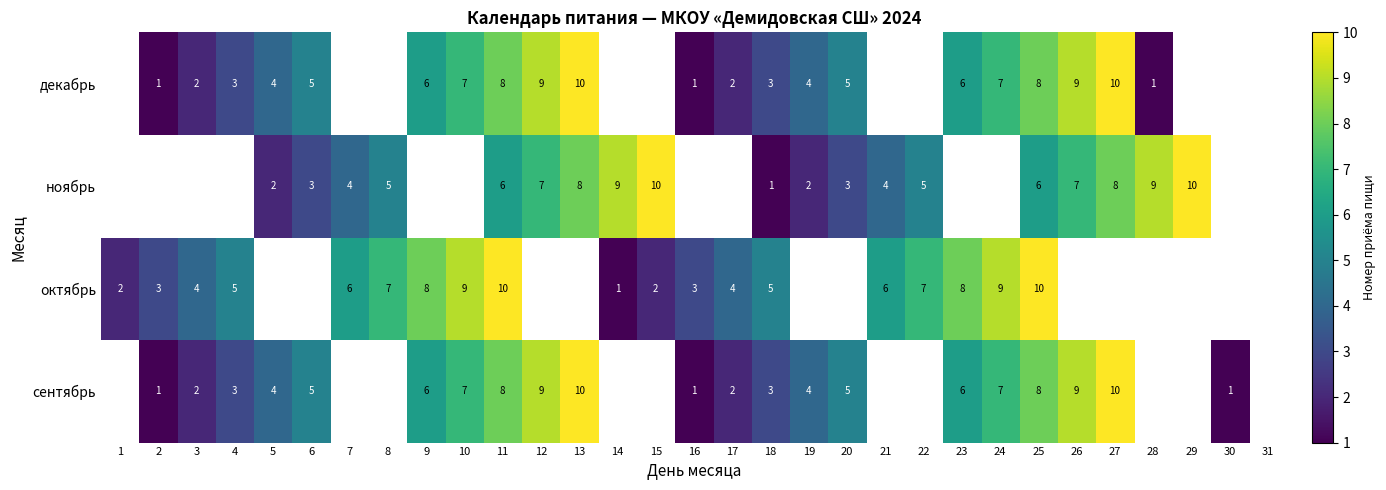

The value of сентябрь at 17 is 1. True or false?

False